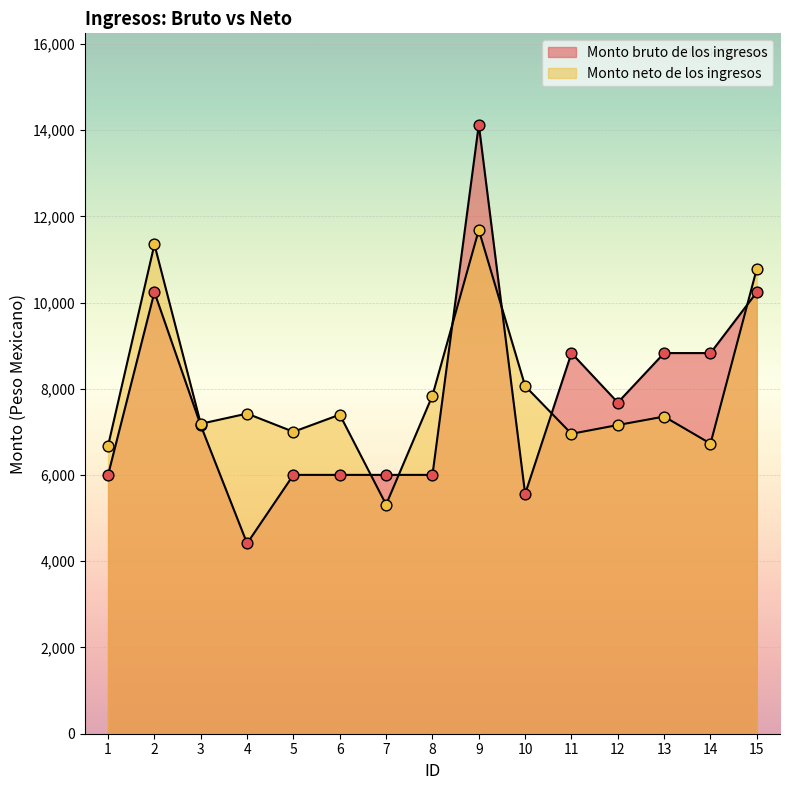

What is the total value across all series at 5?

13007.5